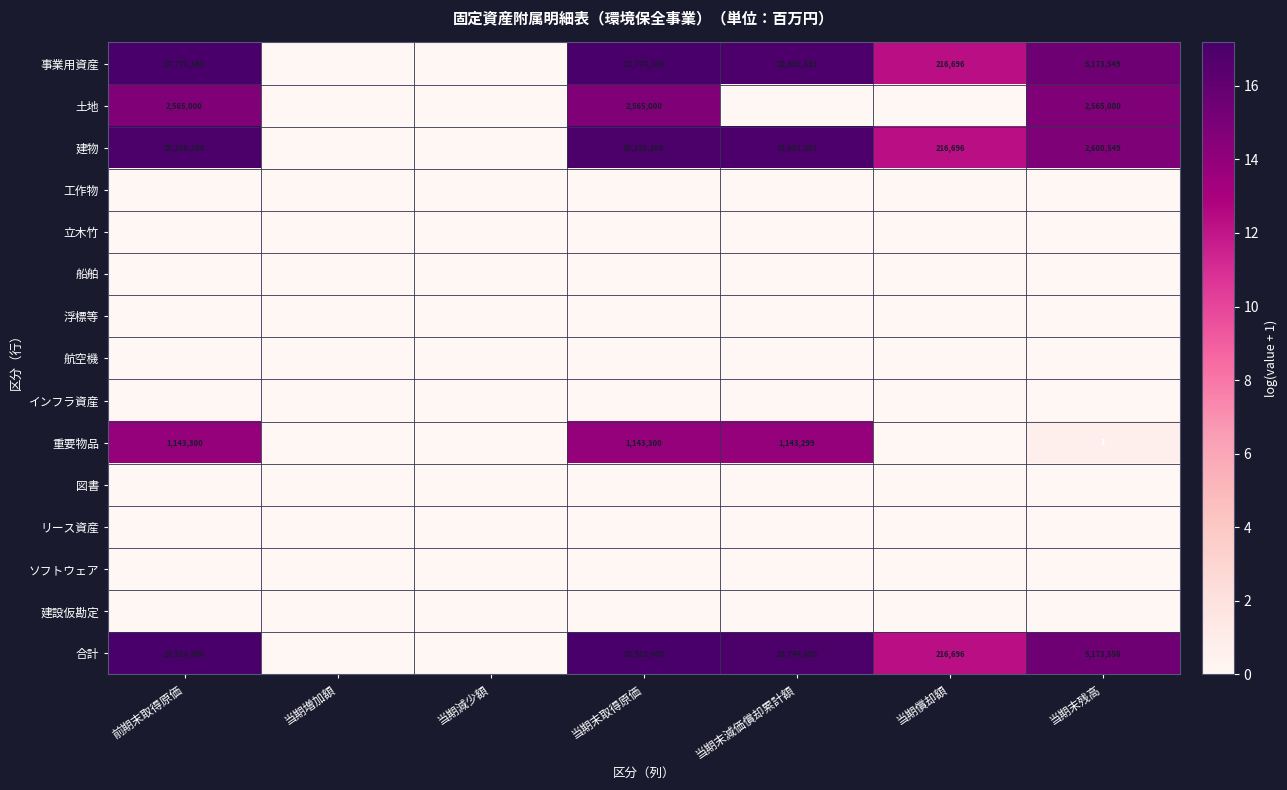

At which category is the sum across all series the highest?

前期末取得原価